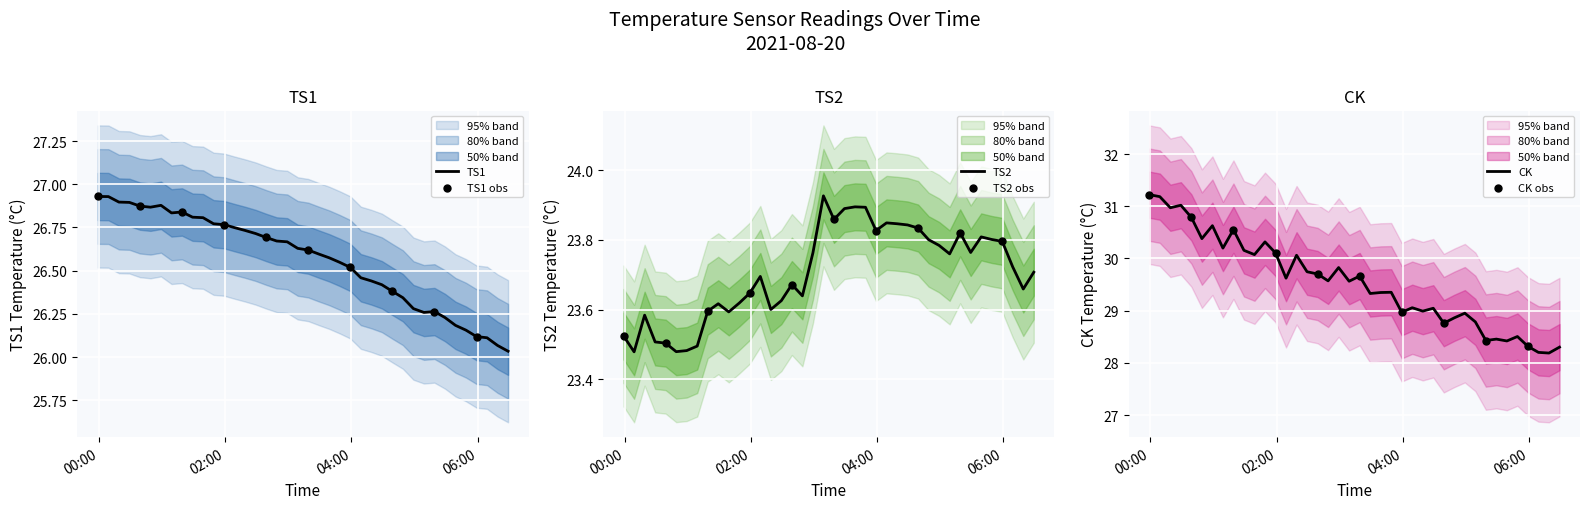

What is the total value across all series at 2021-08-20 01:09:00?

80.5